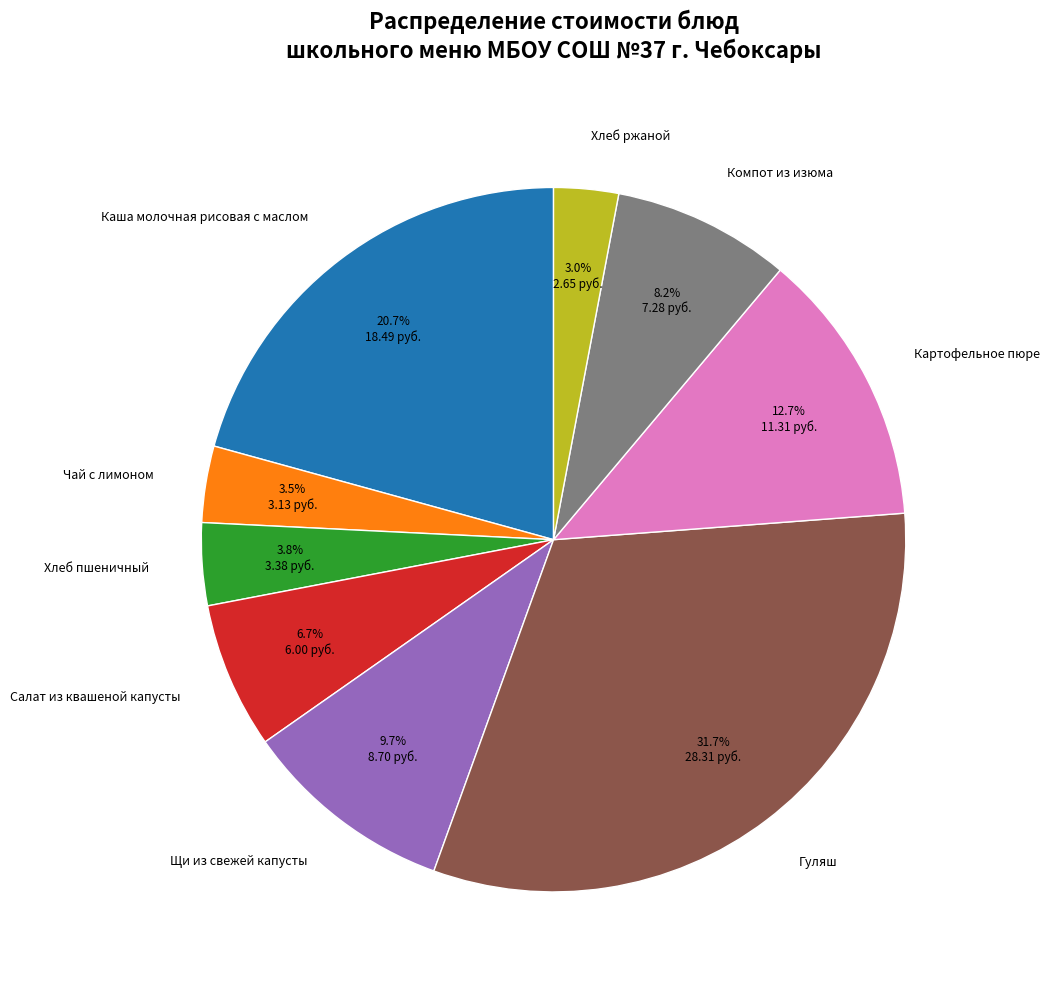

How many segments does this pie chart have?

9